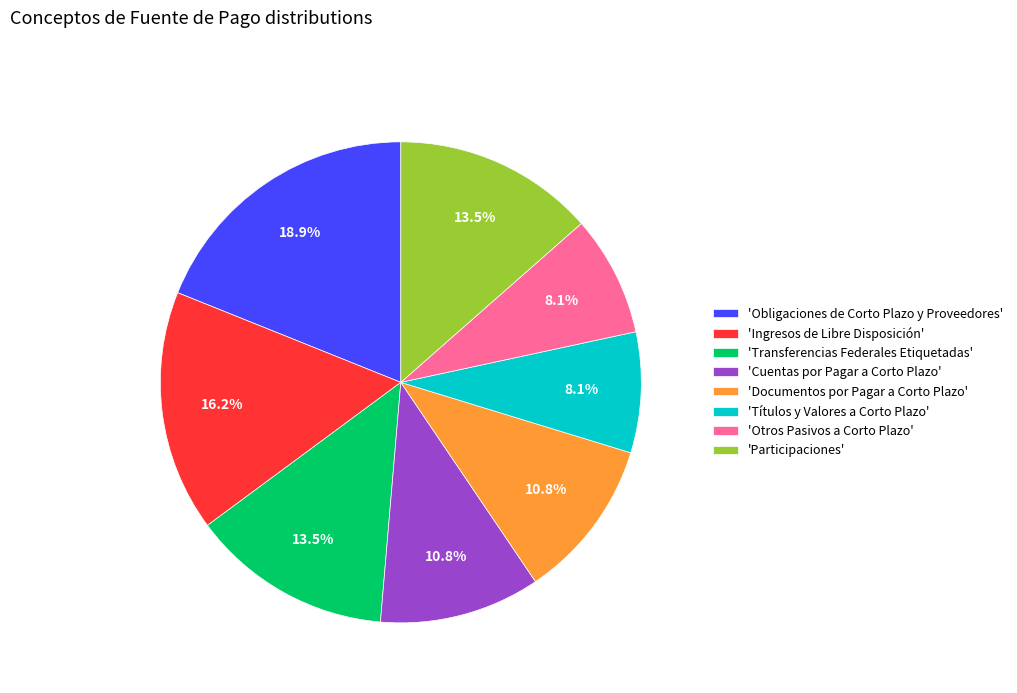

What percentage do 'Participaciones' and 'Obligaciones de Corto Plazo y Proveedores' together represent?

32.4%